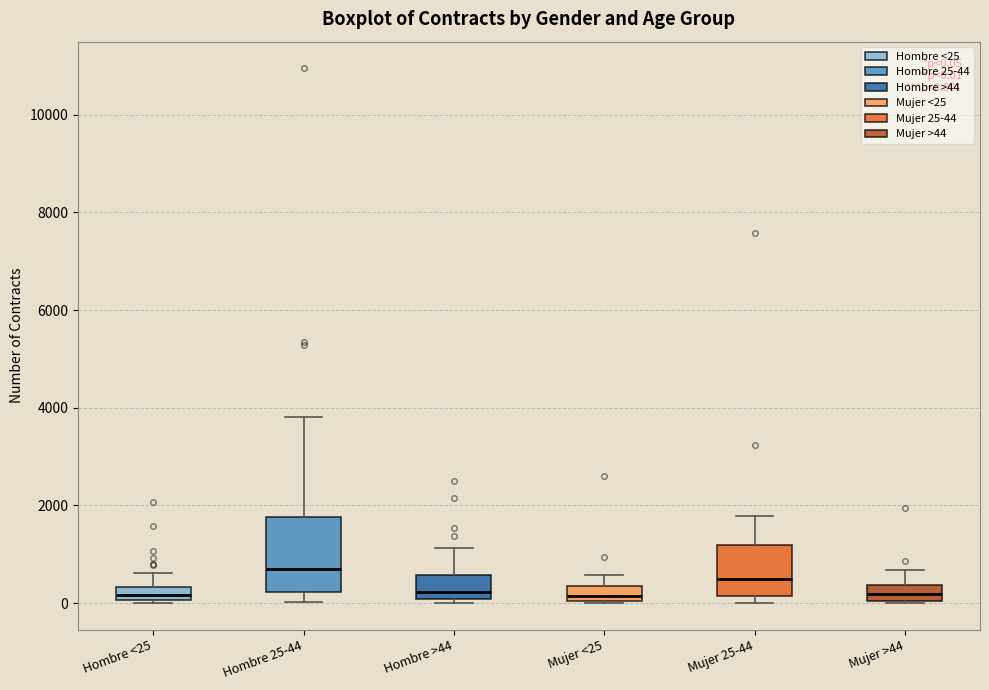

Which box is the tallest, from its lower edge to its upper edge?

Hombre 25-44